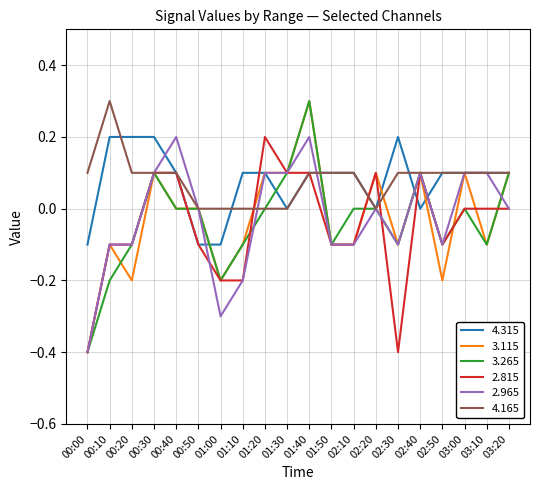

True or false: 2.815 and 4.165 cross at least once.

True